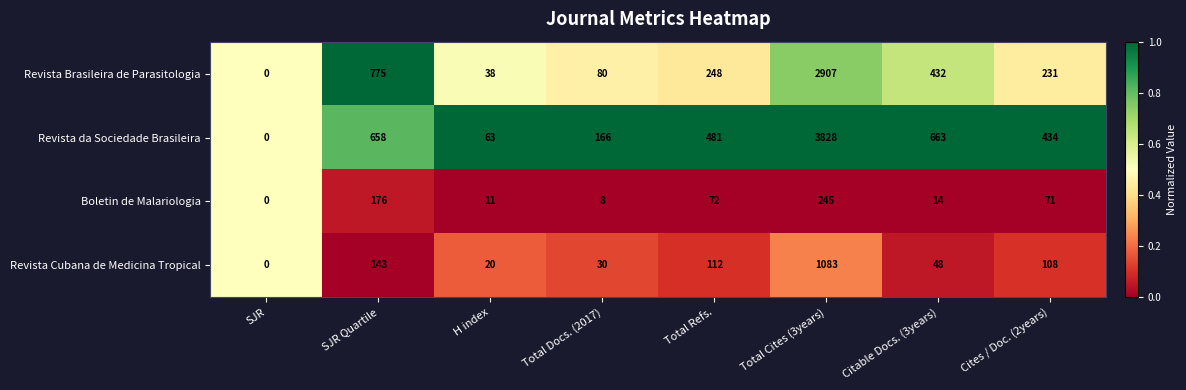

The value of Revista Brasileira de Parasitologia at H index is 38. True or false?

True